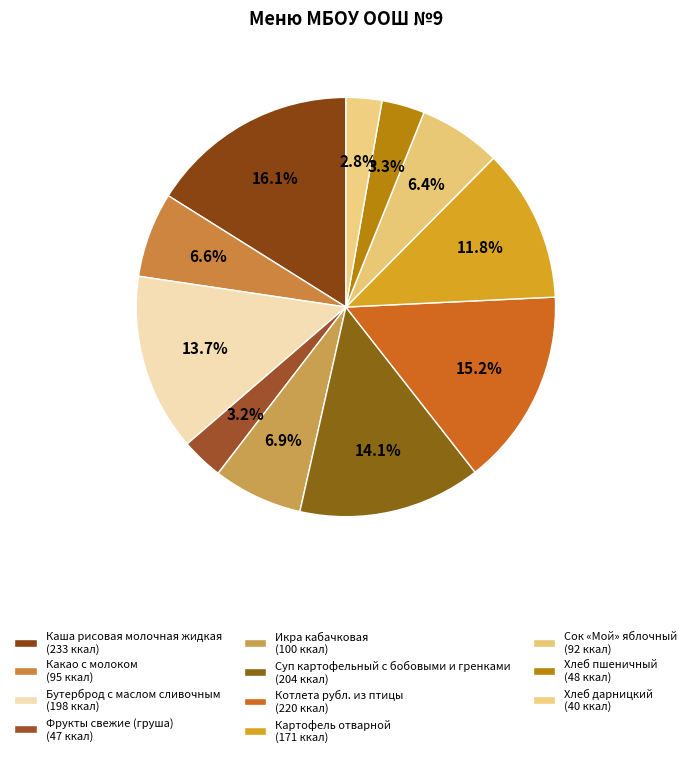

How many segments does this pie chart have?

11